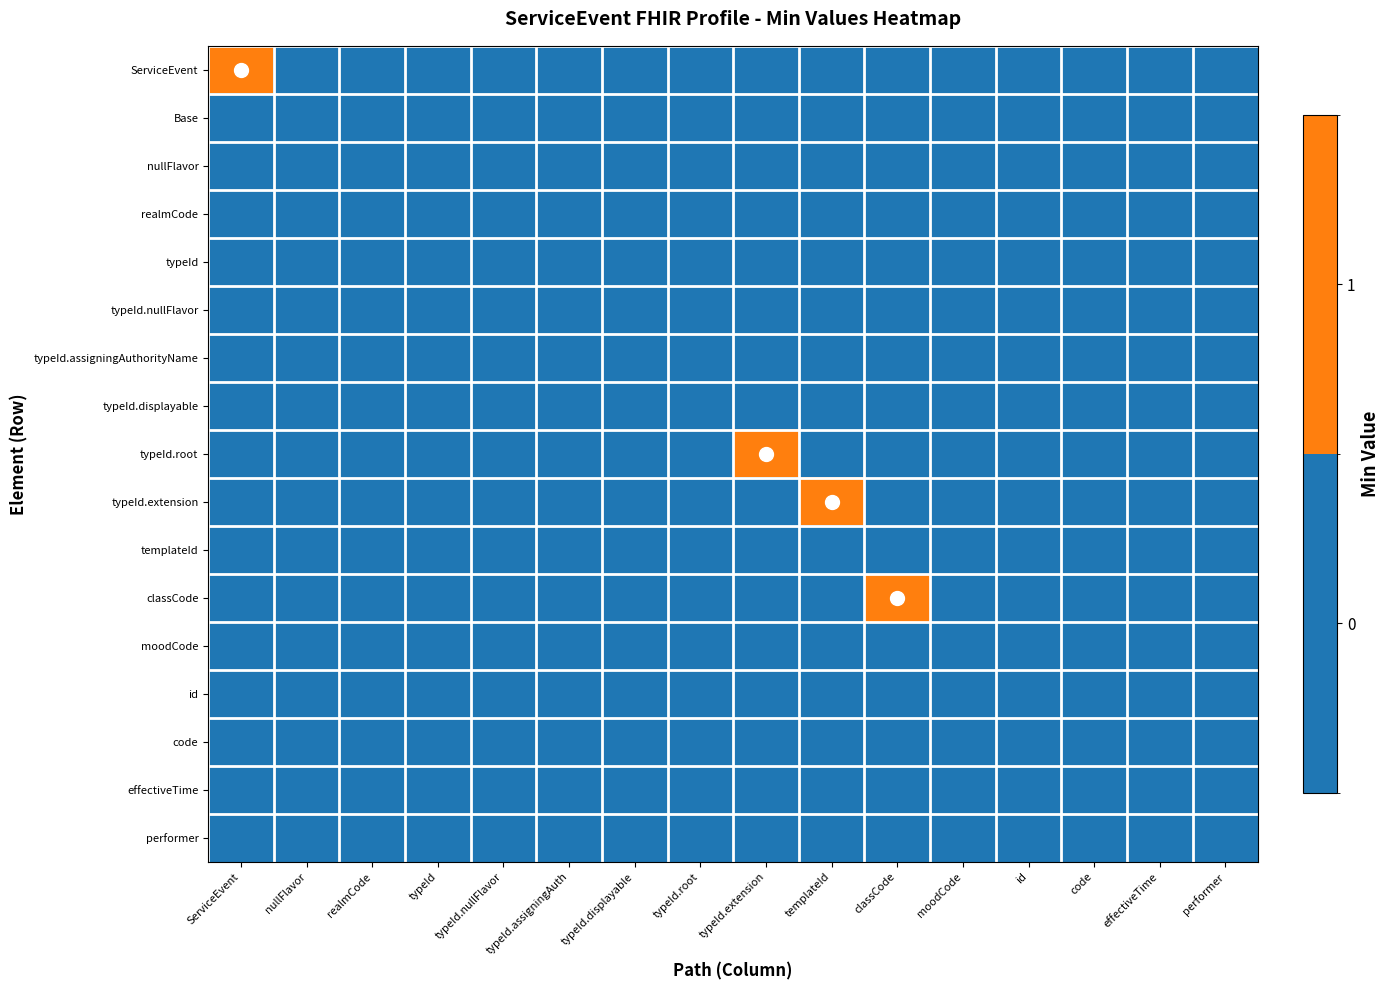

Reading right to left, extract all data points from this chart.

ServiceEvent: performer=0	effectiveTime=0	code=0	id=0	moodCode=0	classCode=0	templateId=0	typeId.extension=0	typeId.root=0	typeId.displayable=0	typeId.assigningAuth=0	typeId.nullFlavor=0	typeId=0	realmCode=0	nullFlavor=0	ServiceEvent=1
Base: performer=0	effectiveTime=0	code=0	id=0	moodCode=0	classCode=0	templateId=0	typeId.extension=0	typeId.root=0	typeId.displayable=0	typeId.assigningAuth=0	typeId.nullFlavor=0	typeId=0	realmCode=0	nullFlavor=0	ServiceEvent=0
nullFlavor: performer=0	effectiveTime=0	code=0	id=0	moodCode=0	classCode=0	templateId=0	typeId.extension=0	typeId.root=0	typeId.displayable=0	typeId.assigningAuth=0	typeId.nullFlavor=0	typeId=0	realmCode=0	nullFlavor=0	ServiceEvent=0
realmCode: performer=0	effectiveTime=0	code=0	id=0	moodCode=0	classCode=0	templateId=0	typeId.extension=0	typeId.root=0	typeId.displayable=0	typeId.assigningAuth=0	typeId.nullFlavor=0	typeId=0	realmCode=0	nullFlavor=0	ServiceEvent=0
typeId: performer=0	effectiveTime=0	code=0	id=0	moodCode=0	classCode=0	templateId=0	typeId.extension=0	typeId.root=0	typeId.displayable=0	typeId.assigningAuth=0	typeId.nullFlavor=0	typeId=0	realmCode=0	nullFlavor=0	ServiceEvent=0
typeId.nullFlavor: performer=0	effectiveTime=0	code=0	id=0	moodCode=0	classCode=0	templateId=0	typeId.extension=0	typeId.root=0	typeId.displayable=0	typeId.assigningAuth=0	typeId.nullFlavor=0	typeId=0	realmCode=0	nullFlavor=0	ServiceEvent=0
typeId.assigningAuthorityName: performer=0	effectiveTime=0	code=0	id=0	moodCode=0	classCode=0	templateId=0	typeId.extension=0	typeId.root=0	typeId.displayable=0	typeId.assigningAuth=0	typeId.nullFlavor=0	typeId=0	realmCode=0	nullFlavor=0	ServiceEvent=0
typeId.displayable: performer=0	effectiveTime=0	code=0	id=0	moodCode=0	classCode=0	templateId=0	typeId.extension=0	typeId.root=0	typeId.displayable=0	typeId.assigningAuth=0	typeId.nullFlavor=0	typeId=0	realmCode=0	nullFlavor=0	ServiceEvent=0
typeId.root: performer=0	effectiveTime=0	code=0	id=0	moodCode=0	classCode=0	templateId=0	typeId.extension=1	typeId.root=0	typeId.displayable=0	typeId.assigningAuth=0	typeId.nullFlavor=0	typeId=0	realmCode=0	nullFlavor=0	ServiceEvent=0
typeId.extension: performer=0	effectiveTime=0	code=0	id=0	moodCode=0	classCode=0	templateId=1	typeId.extension=0	typeId.root=0	typeId.displayable=0	typeId.assigningAuth=0	typeId.nullFlavor=0	typeId=0	realmCode=0	nullFlavor=0	ServiceEvent=0
templateId: performer=0	effectiveTime=0	code=0	id=0	moodCode=0	classCode=0	templateId=0	typeId.extension=0	typeId.root=0	typeId.displayable=0	typeId.assigningAuth=0	typeId.nullFlavor=0	typeId=0	realmCode=0	nullFlavor=0	ServiceEvent=0
classCode: performer=0	effectiveTime=0	code=0	id=0	moodCode=0	classCode=1	templateId=0	typeId.extension=0	typeId.root=0	typeId.displayable=0	typeId.assigningAuth=0	typeId.nullFlavor=0	typeId=0	realmCode=0	nullFlavor=0	ServiceEvent=0
moodCode: performer=0	effectiveTime=0	code=0	id=0	moodCode=0	classCode=0	templateId=0	typeId.extension=0	typeId.root=0	typeId.displayable=0	typeId.assigningAuth=0	typeId.nullFlavor=0	typeId=0	realmCode=0	nullFlavor=0	ServiceEvent=0
id: performer=0	effectiveTime=0	code=0	id=0	moodCode=0	classCode=0	templateId=0	typeId.extension=0	typeId.root=0	typeId.displayable=0	typeId.assigningAuth=0	typeId.nullFlavor=0	typeId=0	realmCode=0	nullFlavor=0	ServiceEvent=0
code: performer=0	effectiveTime=0	code=0	id=0	moodCode=0	classCode=0	templateId=0	typeId.extension=0	typeId.root=0	typeId.displayable=0	typeId.assigningAuth=0	typeId.nullFlavor=0	typeId=0	realmCode=0	nullFlavor=0	ServiceEvent=0
effectiveTime: performer=0	effectiveTime=0	code=0	id=0	moodCode=0	classCode=0	templateId=0	typeId.extension=0	typeId.root=0	typeId.displayable=0	typeId.assigningAuth=0	typeId.nullFlavor=0	typeId=0	realmCode=0	nullFlavor=0	ServiceEvent=0
performer: performer=0	effectiveTime=0	code=0	id=0	moodCode=0	classCode=0	templateId=0	typeId.extension=0	typeId.root=0	typeId.displayable=0	typeId.assigningAuth=0	typeId.nullFlavor=0	typeId=0	realmCode=0	nullFlavor=0	ServiceEvent=0